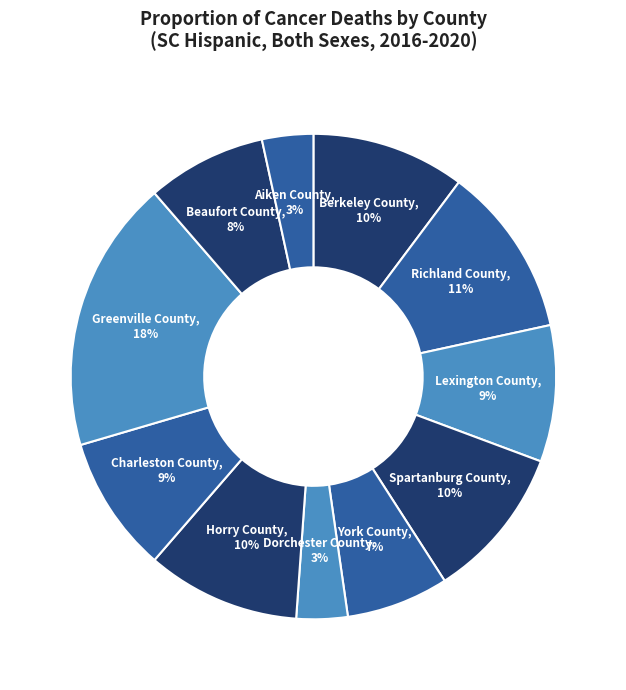

Approximately how many times larger is the value at Beaufort County compared to Richland County?

0.7